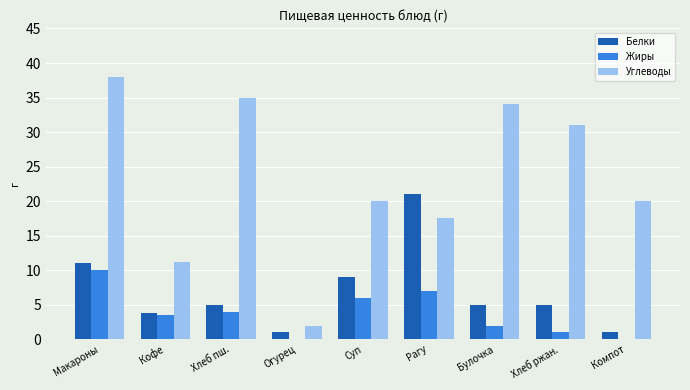

How many data points in Жиры are above 3?

5